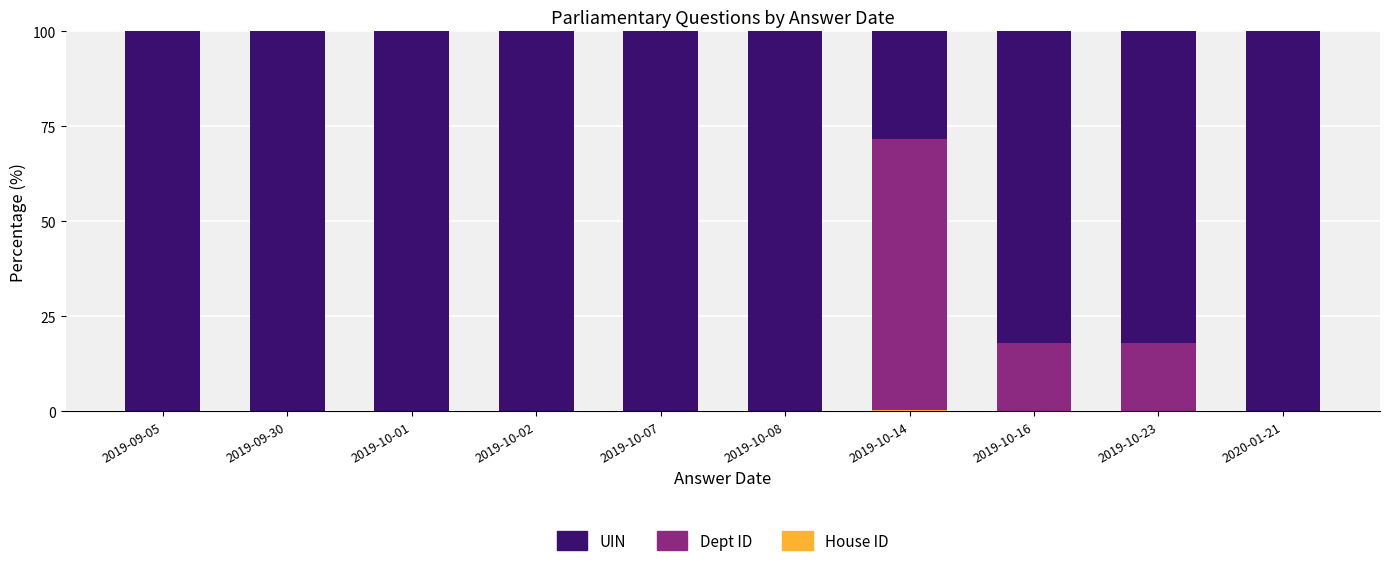

Does the chart contain stacked bars?

Yes